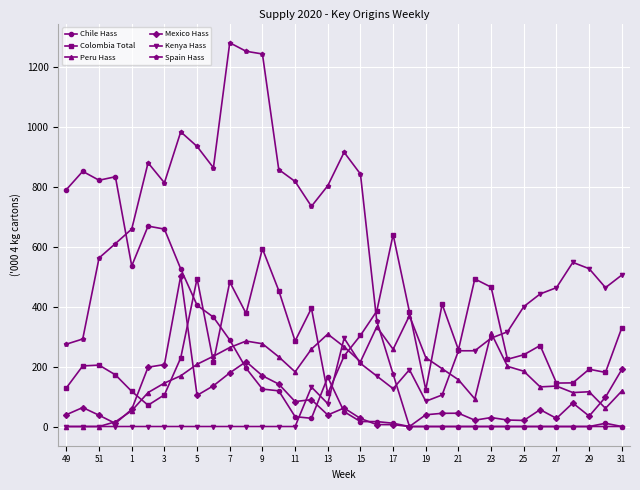

What is the value of the Peru Hass point at the 15th from the left?

182.7